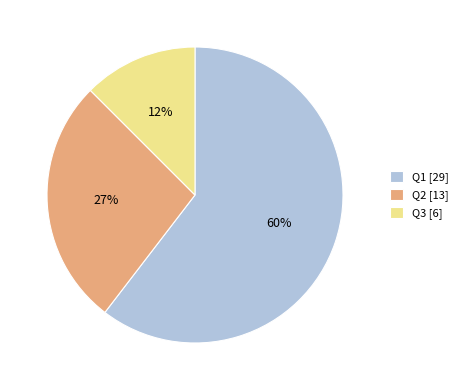

Do Q1 and Q2 together represent more than half of the pie?

Yes